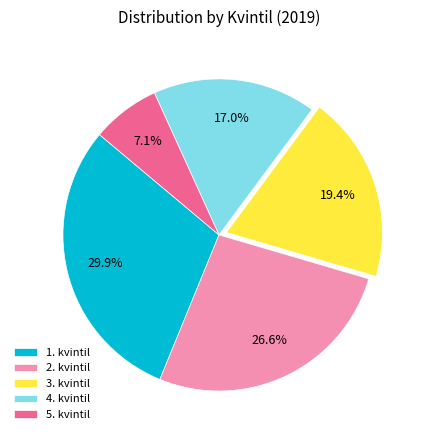

Combined, do 5. kvintil and 2. kvintil account for over 50%?

No